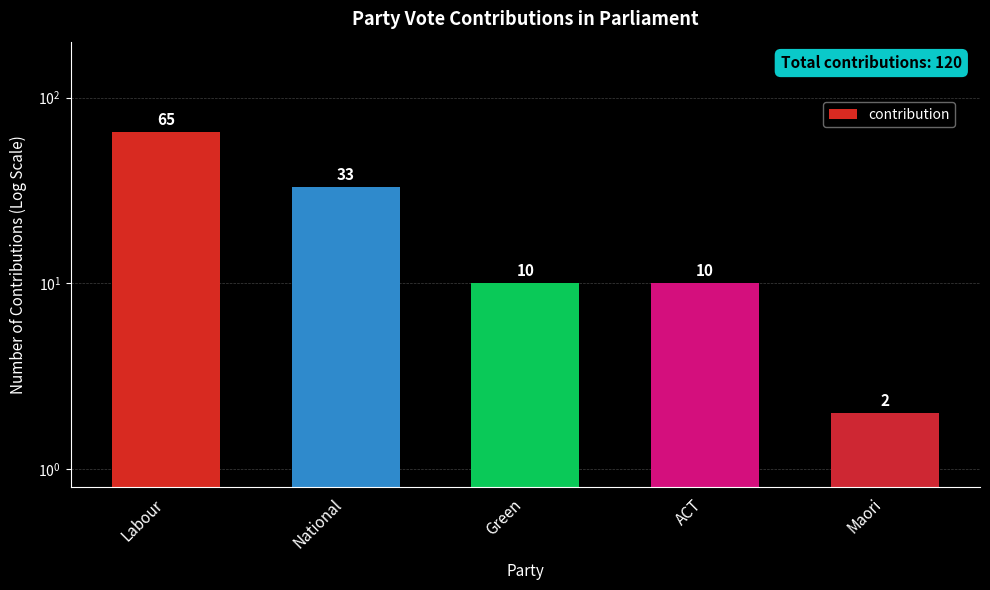

Reading right to left, what are all the values shown in this chart?

2	10	10	33	65